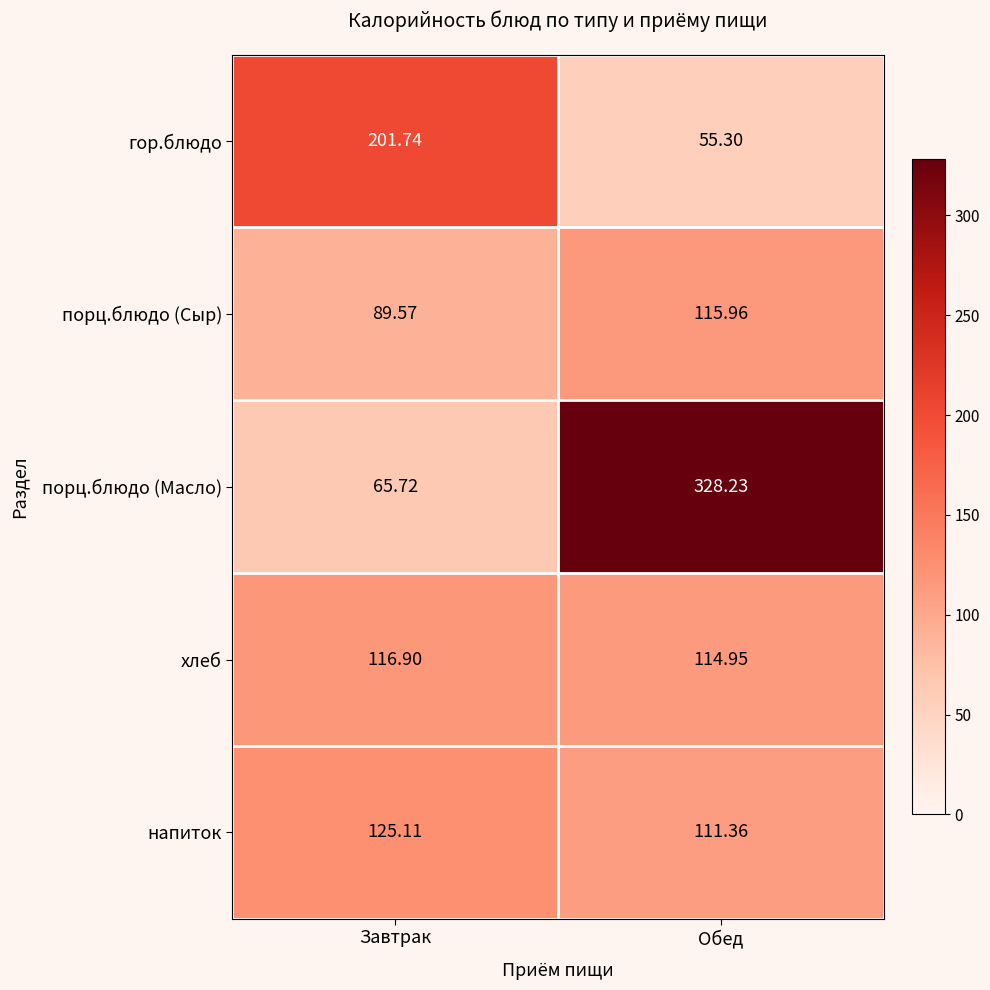

At which category is the sum across all series the highest?

Обед